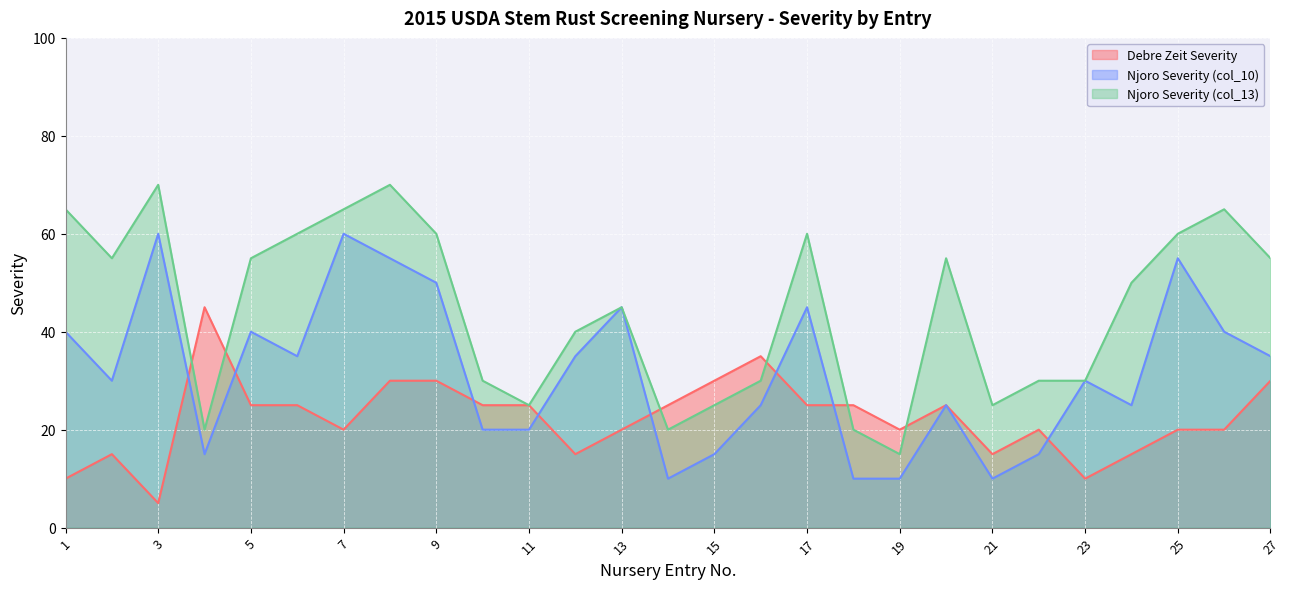

What is the average value of the Debre Zeit Severity series?

22